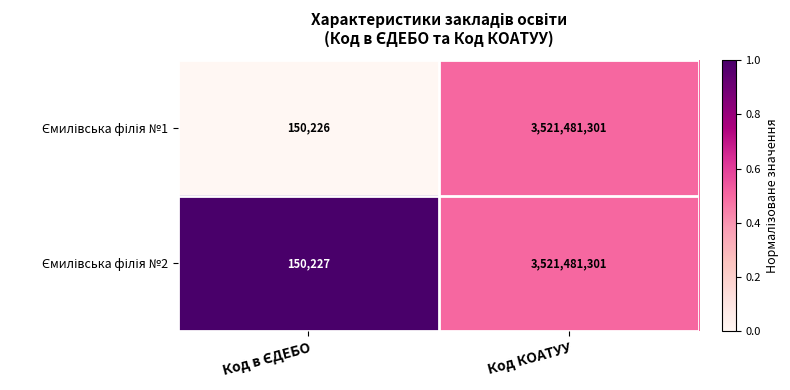

What is the total value across all series at Код КОАТУУ?

7042962602